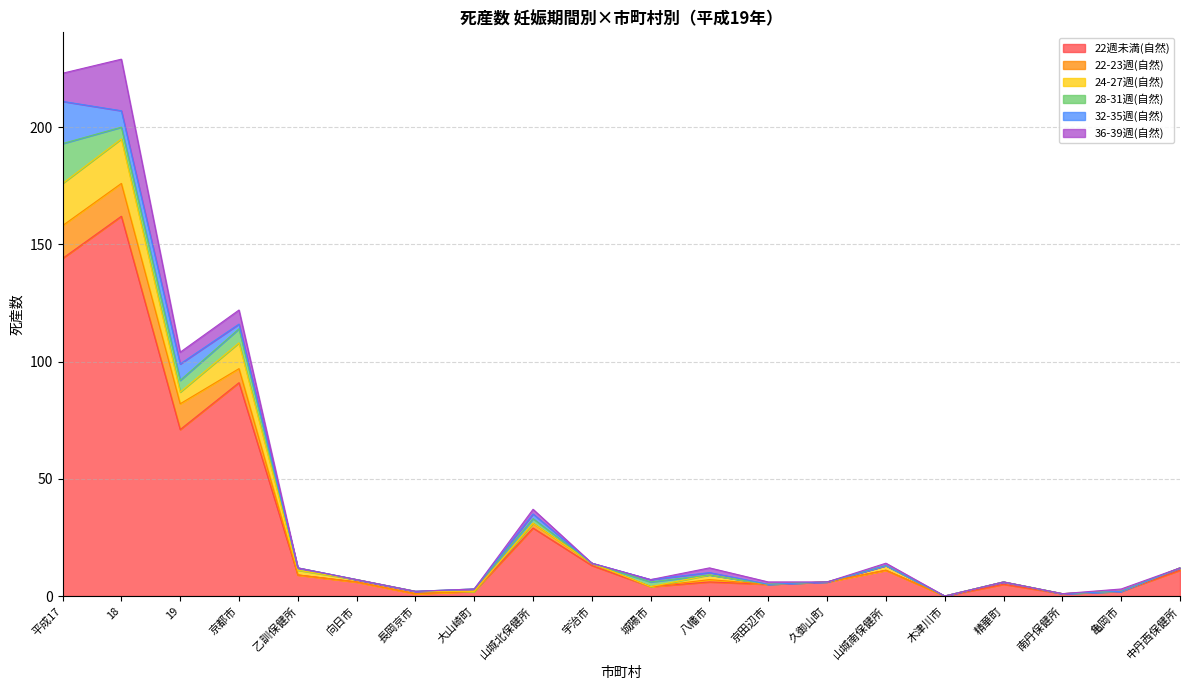

How many distinct data groups are displayed?

6